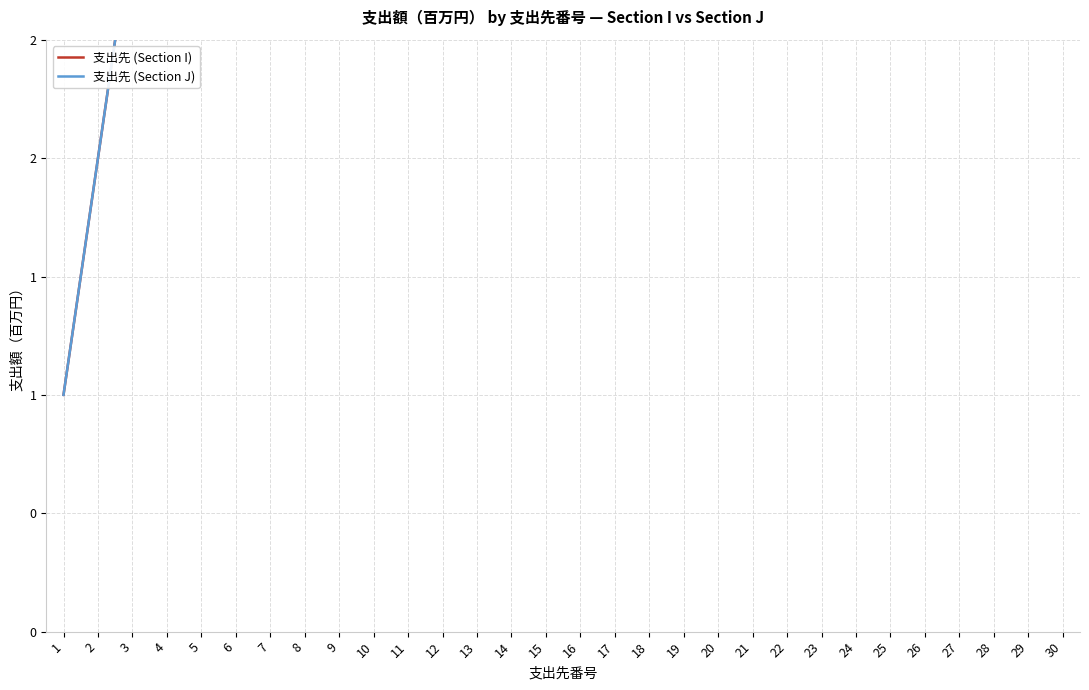

Which series has the largest total across all categories?

支出先 (Section I)